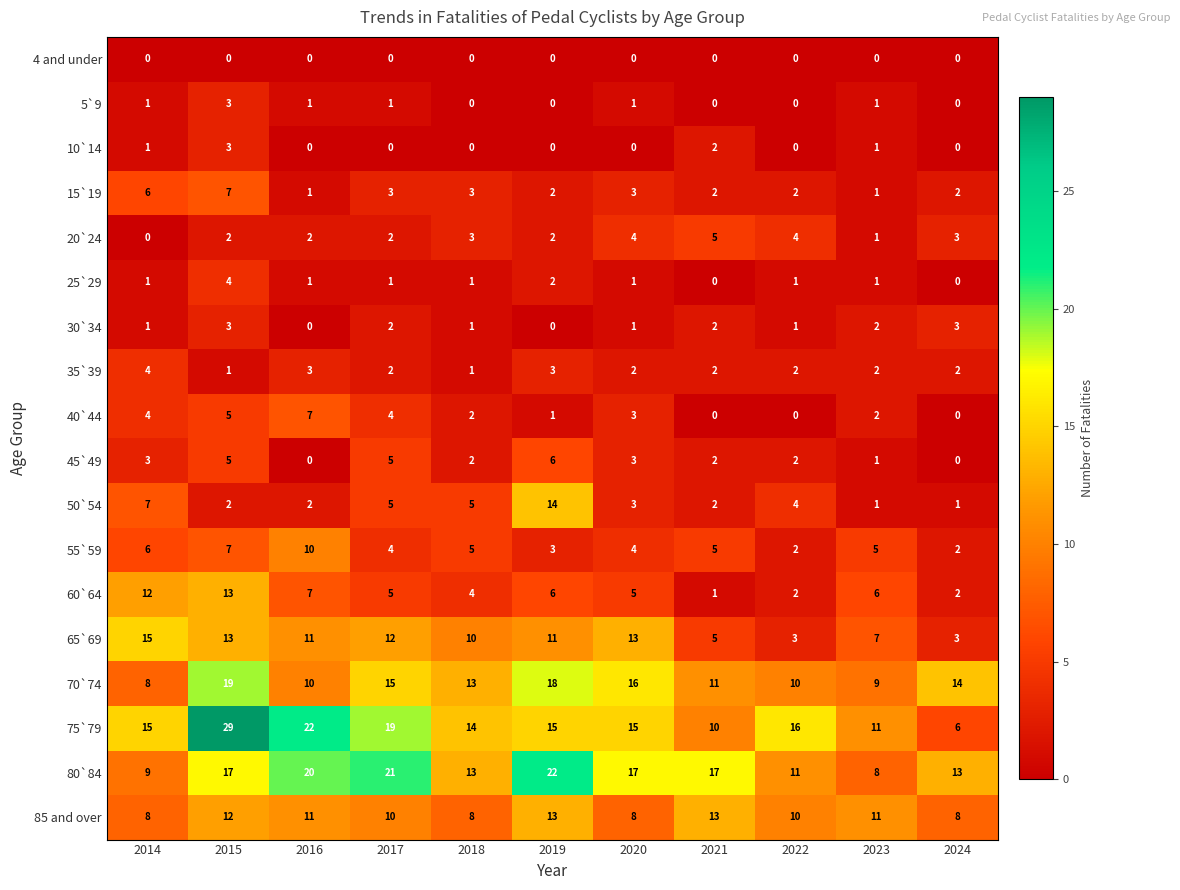

Is it true that 60`64 equals 0 at 2021?

False